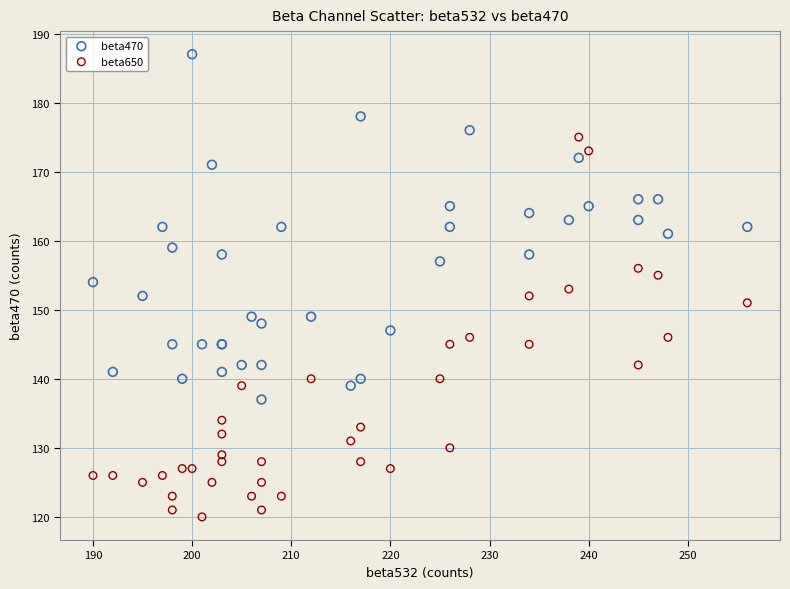

What are all the series names shown in the legend?

beta470, beta650